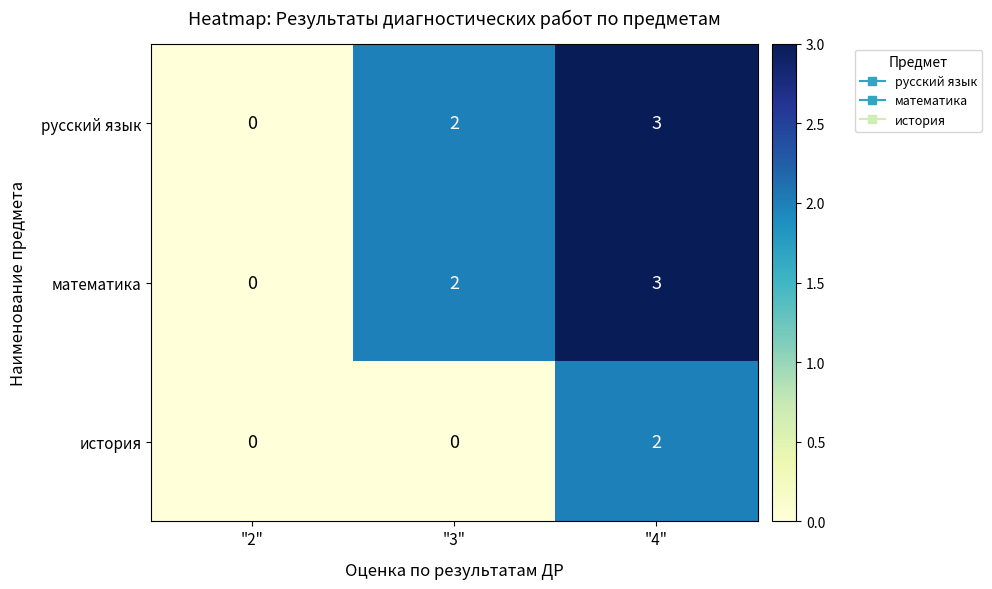

What is the difference between the математика values at "2" and "4"?

3